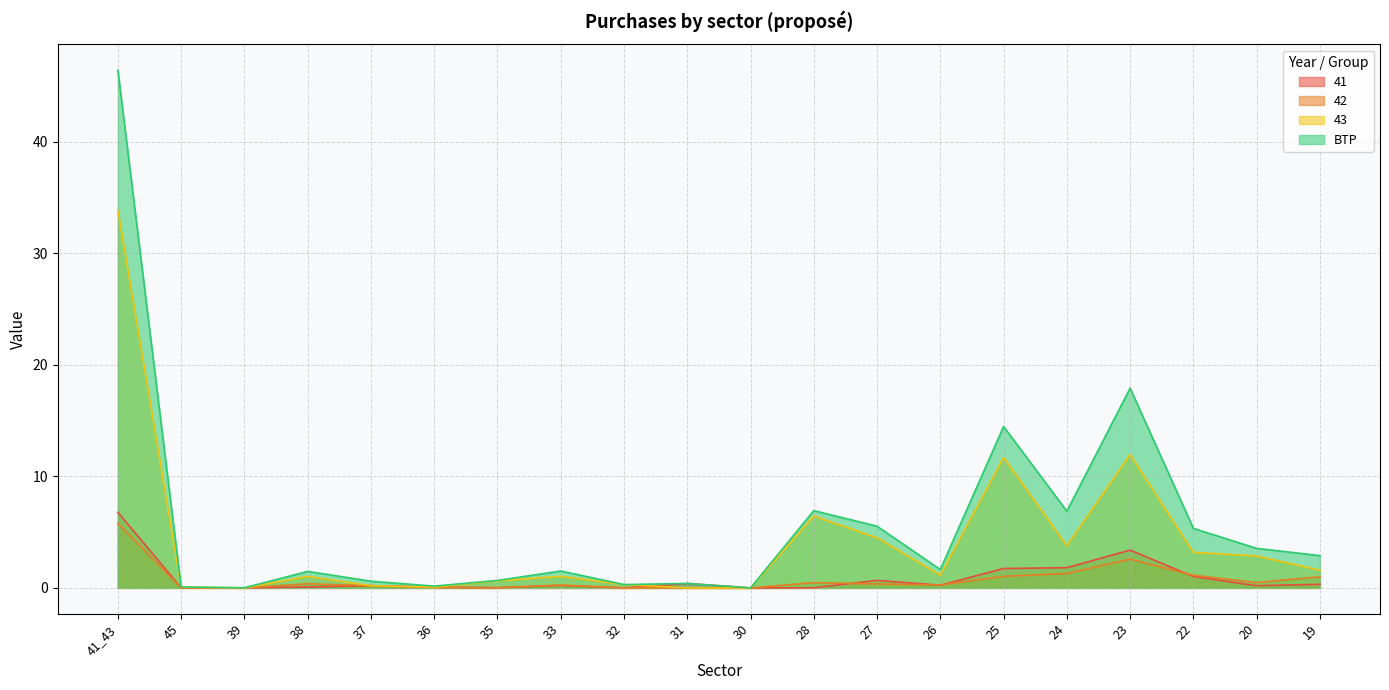

Does the chart display data point markers on the line(s)?

No